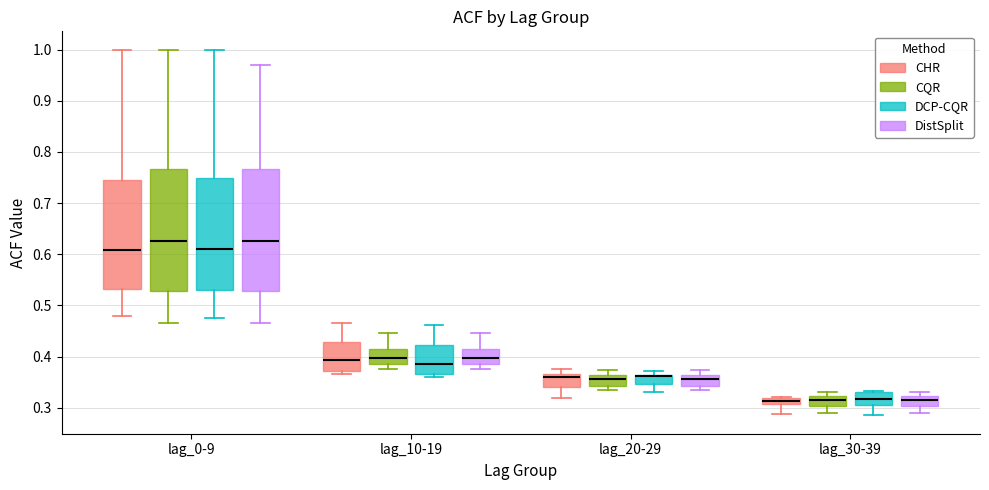

Where is the lower edge of the box for lag_20-29 (DCP-CQR) on the y-axis? The values are not printed on the chart, so give them approximately, as read against the axis.

0.35